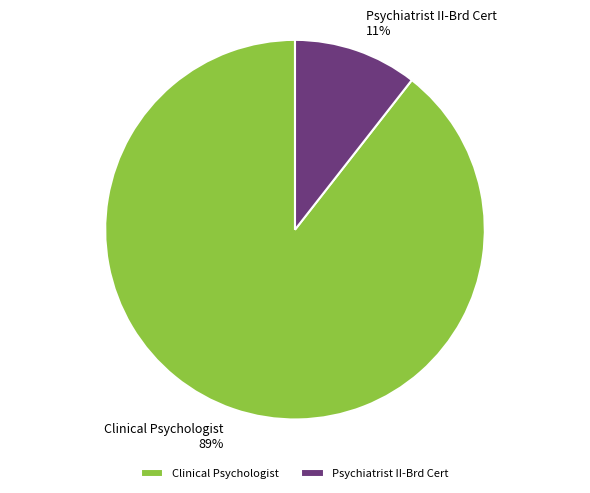

Is Clinical Psychologist the majority of the pie?

Yes